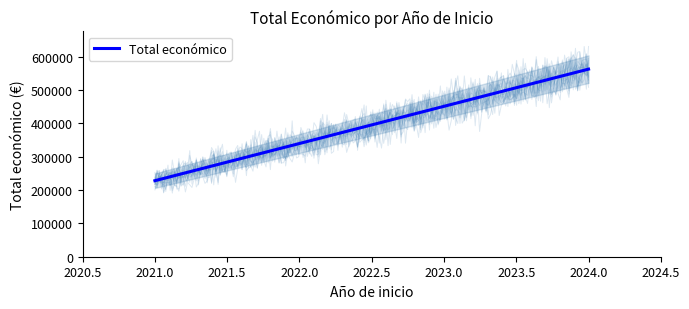

Rank the categories by value from lowest to highest.

2021, 2024, 2024, 2024, 2024, 2024, 2024, 2024, 2024